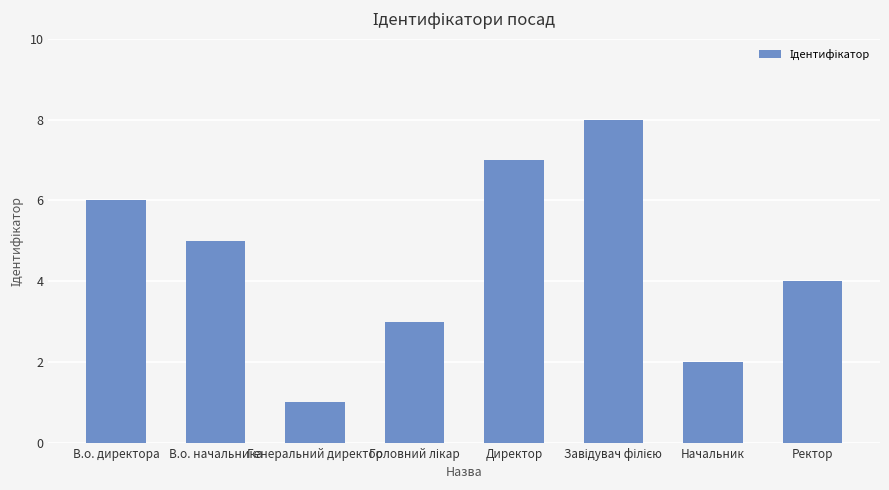

True or false: the data shows 2 at Начальник.

True